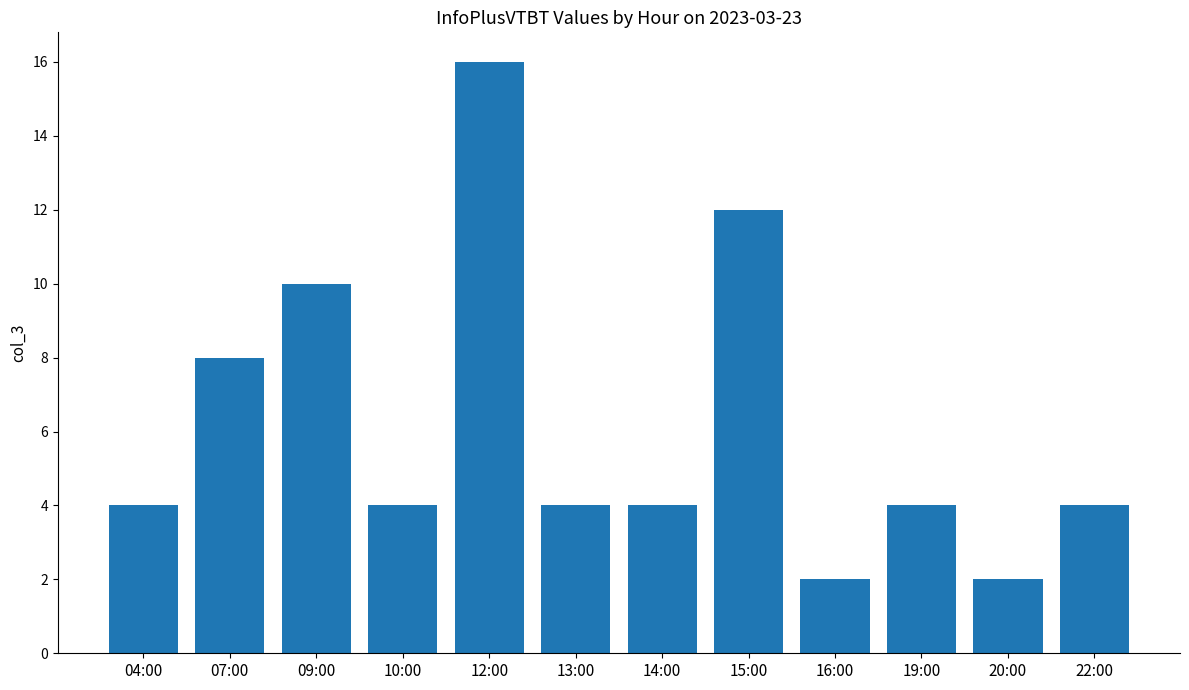

What is the label of the 5th bar from the left?

12:00